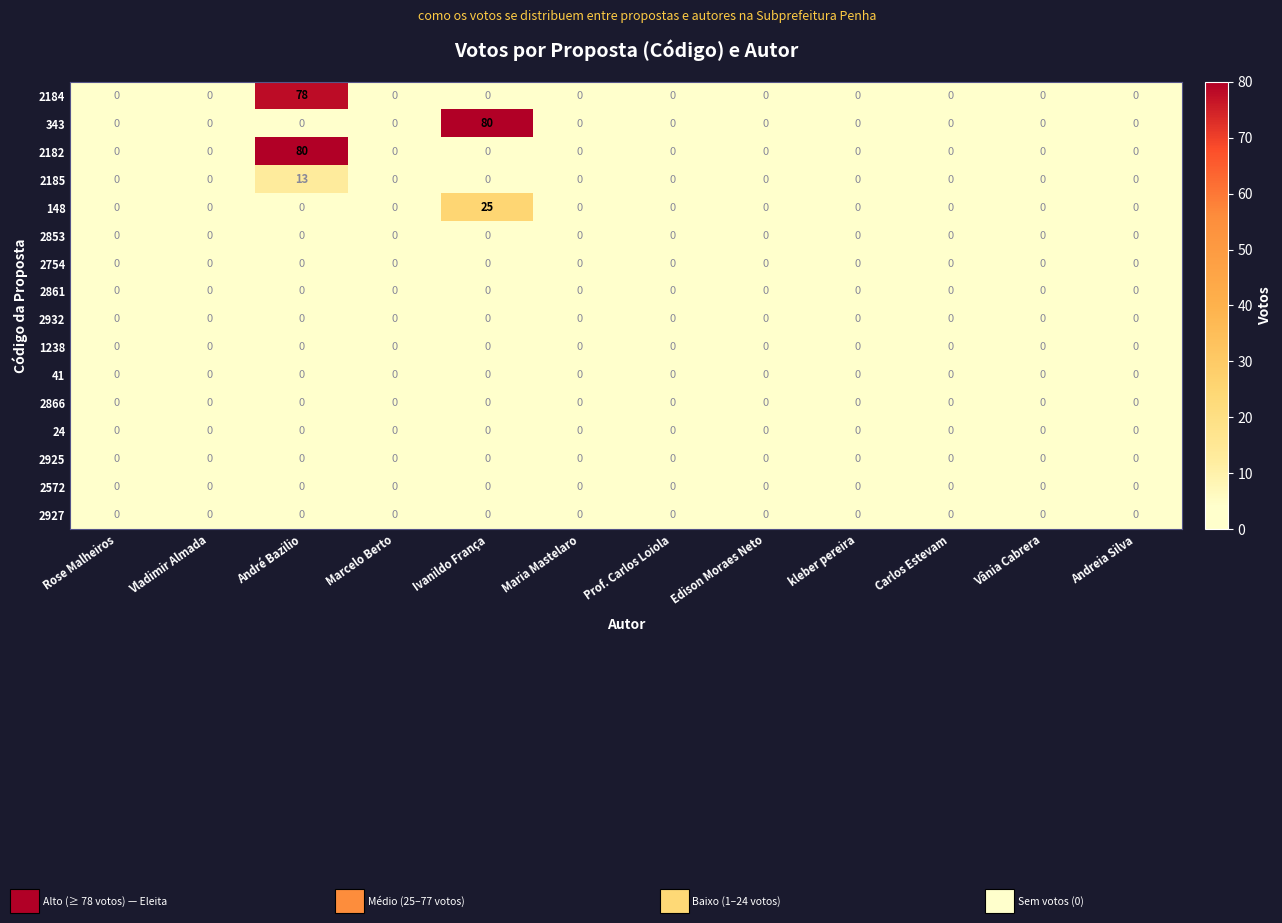

Which series changed the most between Ivanildo França and Edison Moraes Neto?

343